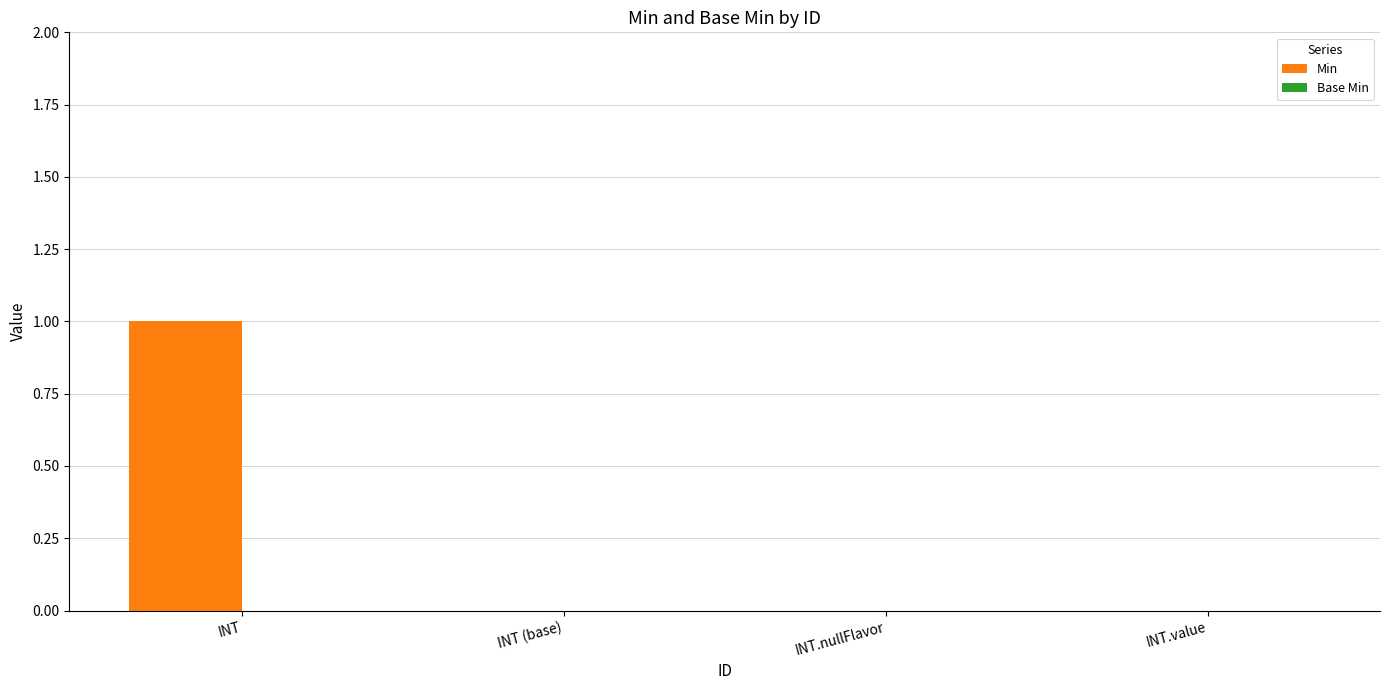

At which category does the chart reach its peak across all series?

INT